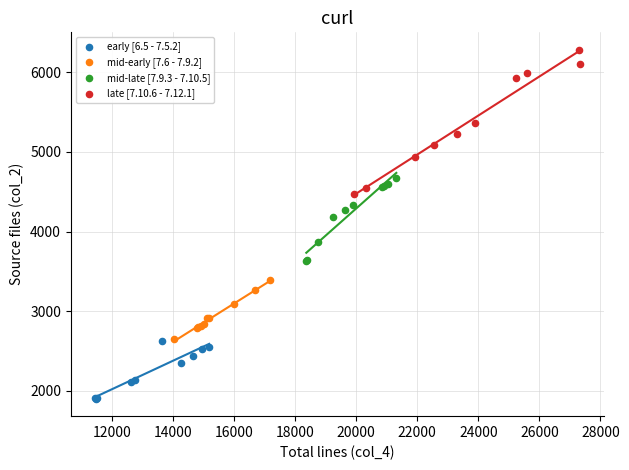

Which series has the widest spread of Y values?

late [7.10.6 - 7.12.1]